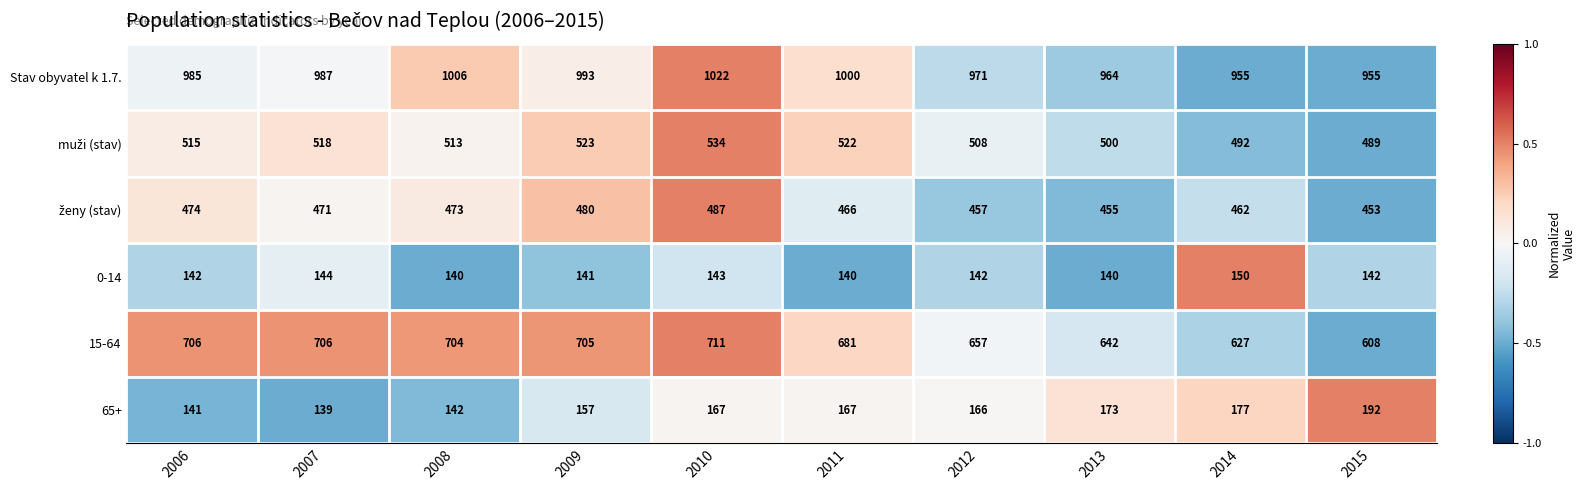

Between 2008 and 2012, which series saw the biggest shift?

15-64